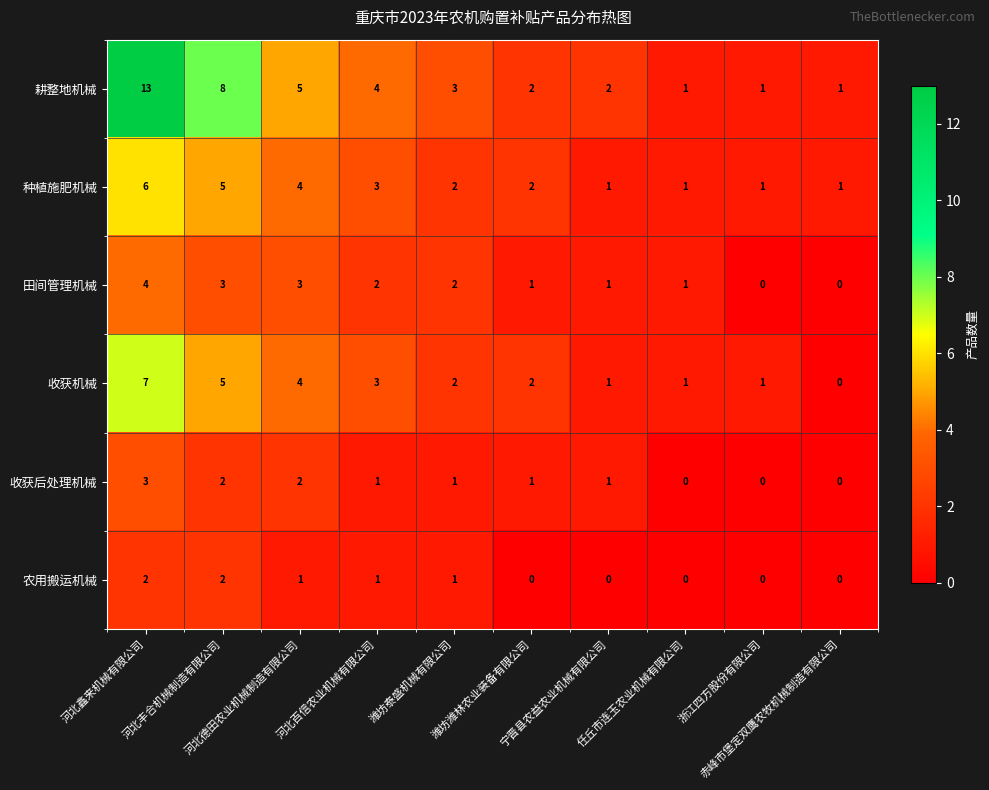

How many values in the 耕整地机械 series are below 3?

5